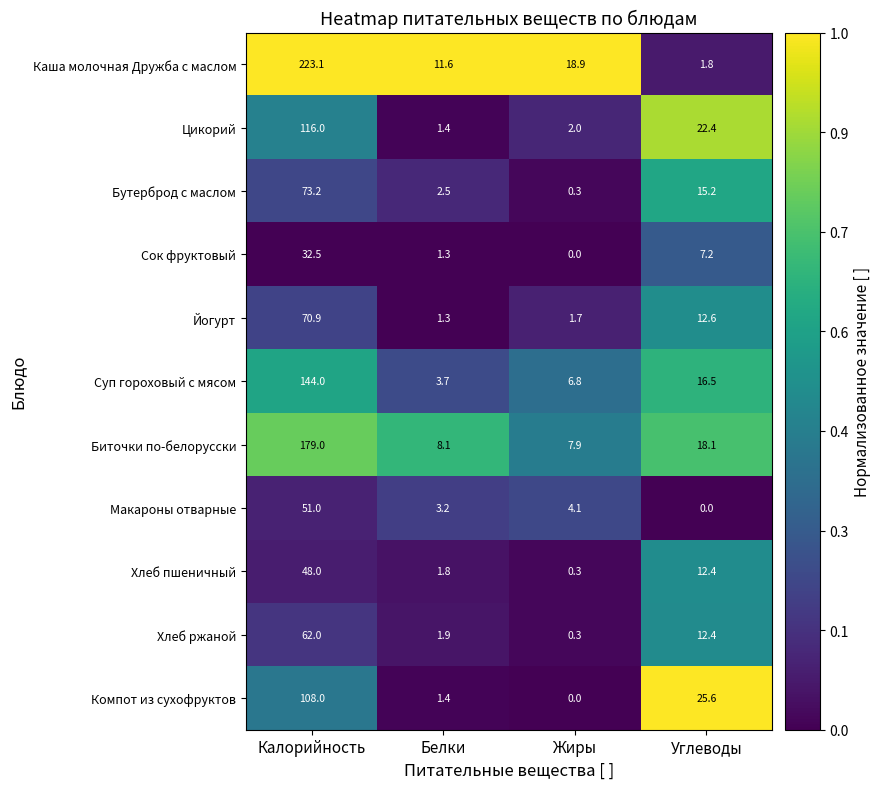

What is the difference between the highest and lowest values at Углеводы?

25.6